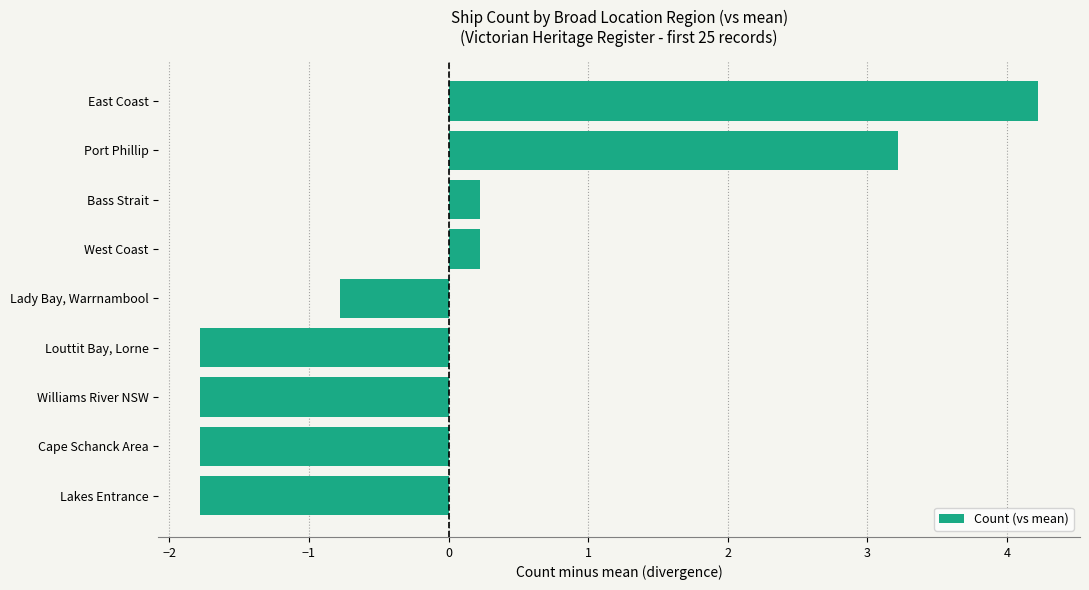

Which category has the highest value across all series?

East Coast